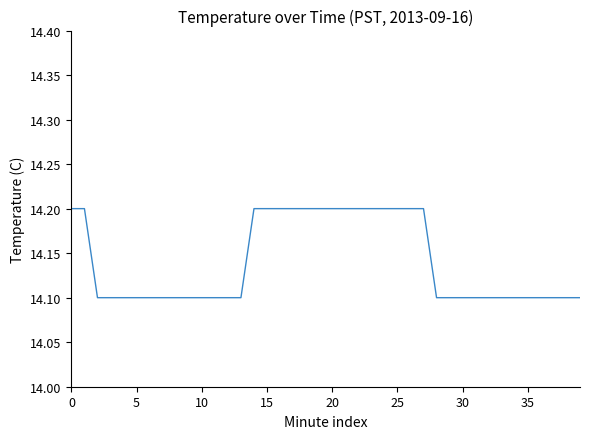

What is the minimum value shown in the chart?

14.1